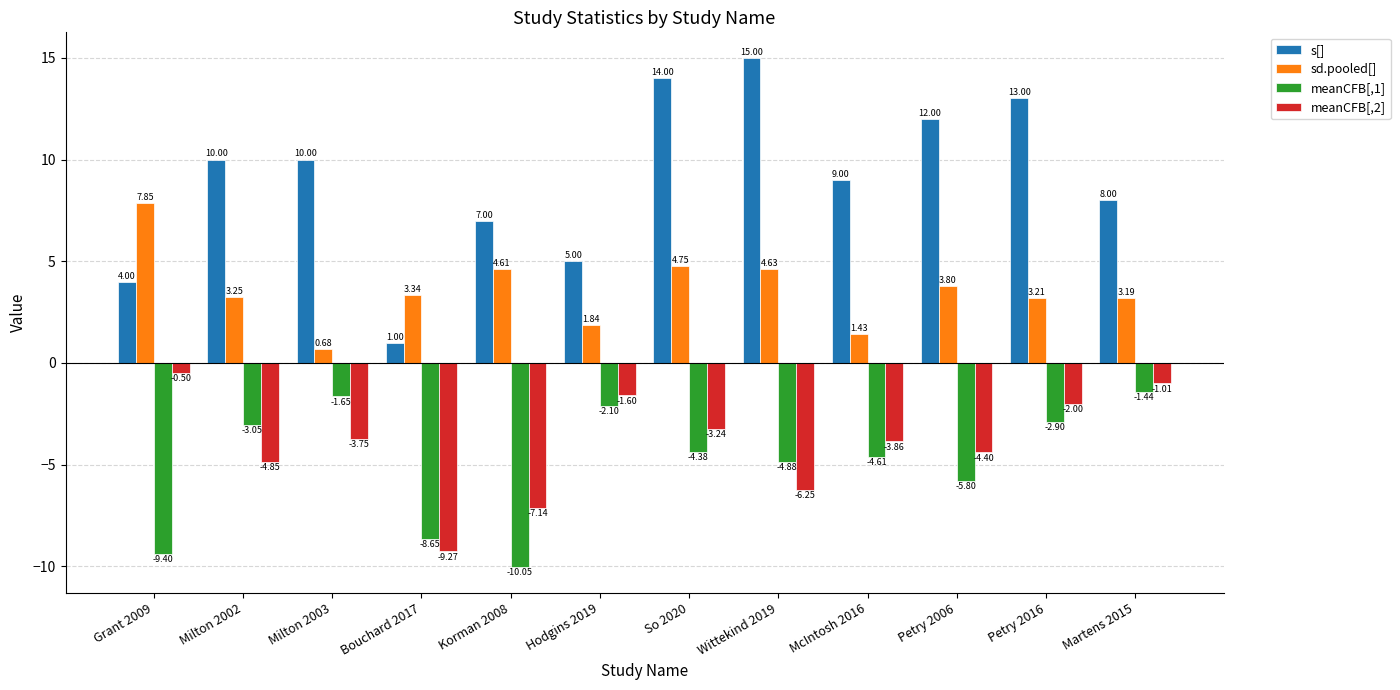

Rank the series by their maximum value, from highest to lowest.

s[], sd.pooled[], meanCFB[,2], meanCFB[,1]